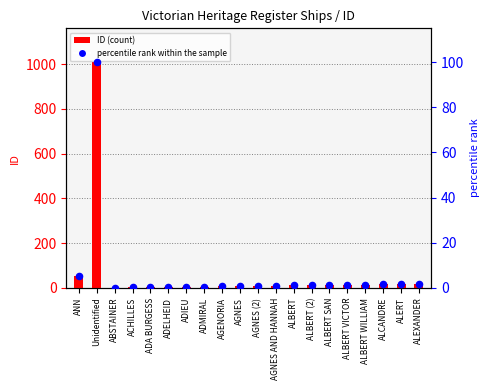

What is the total value across all series at ADELHEID?

4.4